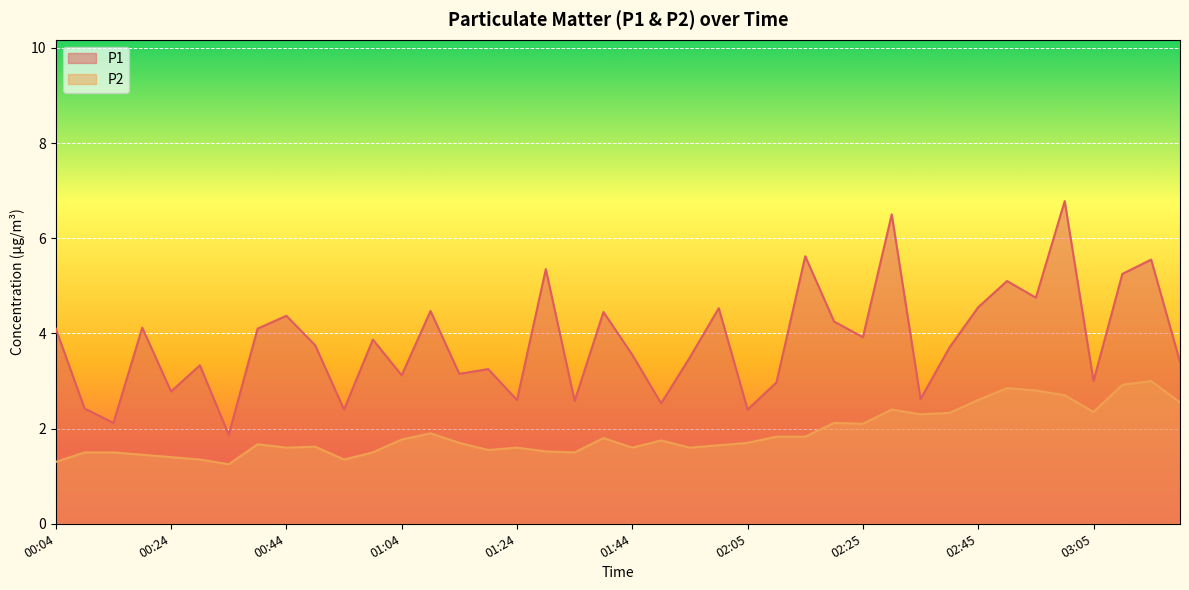

Which category has the highest value across all series?

03:00